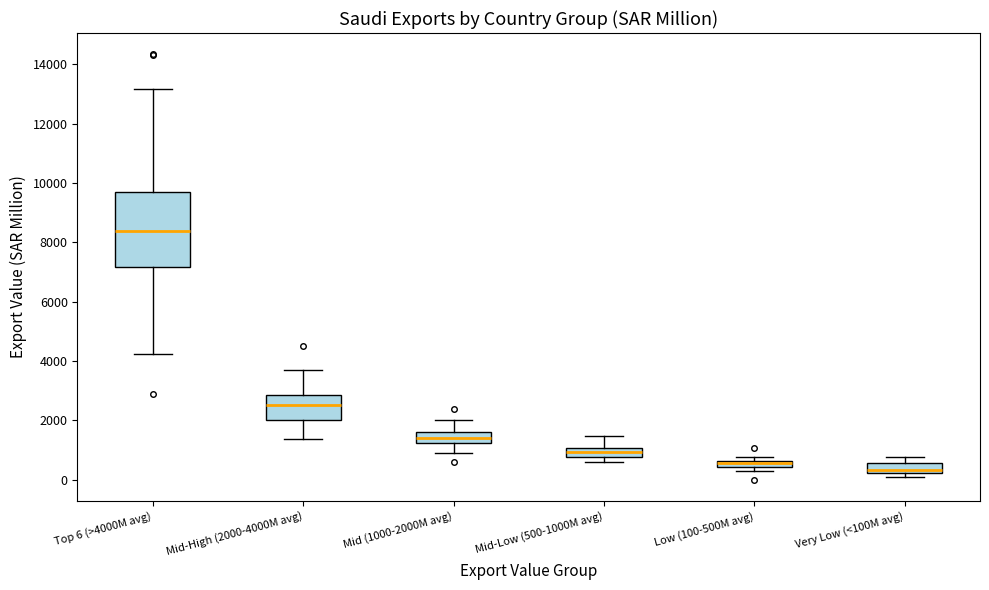

Where is the upper edge of the box for Low (100-500M avg) on the y-axis? The values are not printed on the chart, so give them approximately, as read against the axis.

600